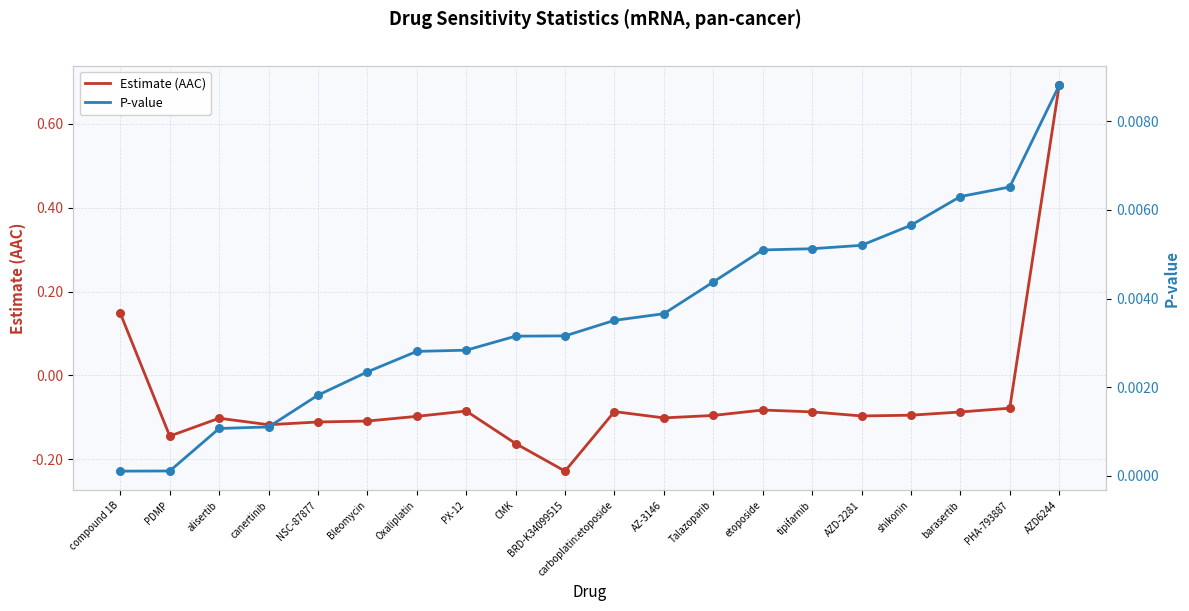

At how many categories does at least one series exceed 0?

20